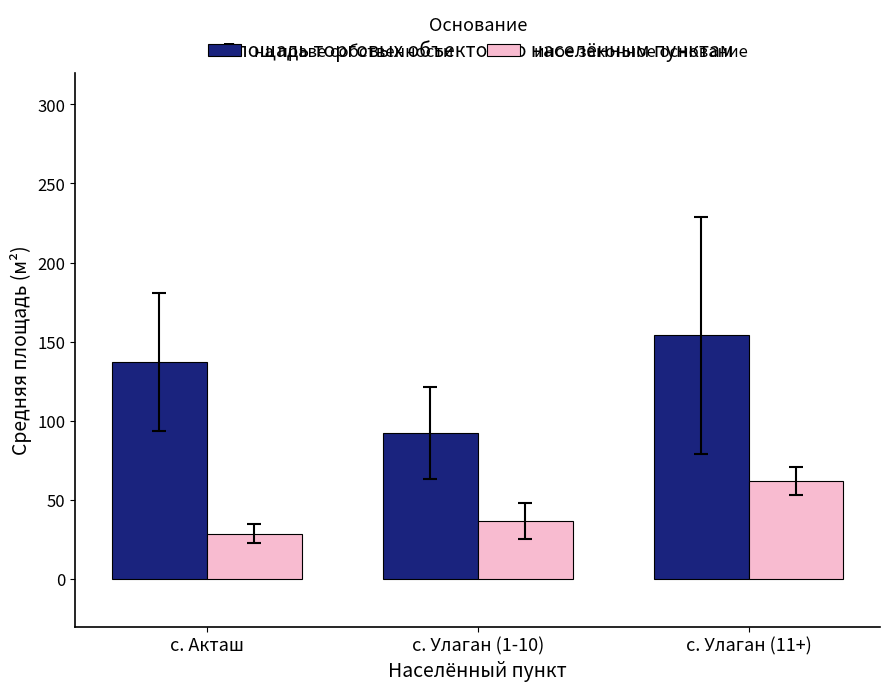

Count the number of categories in the chart.

3